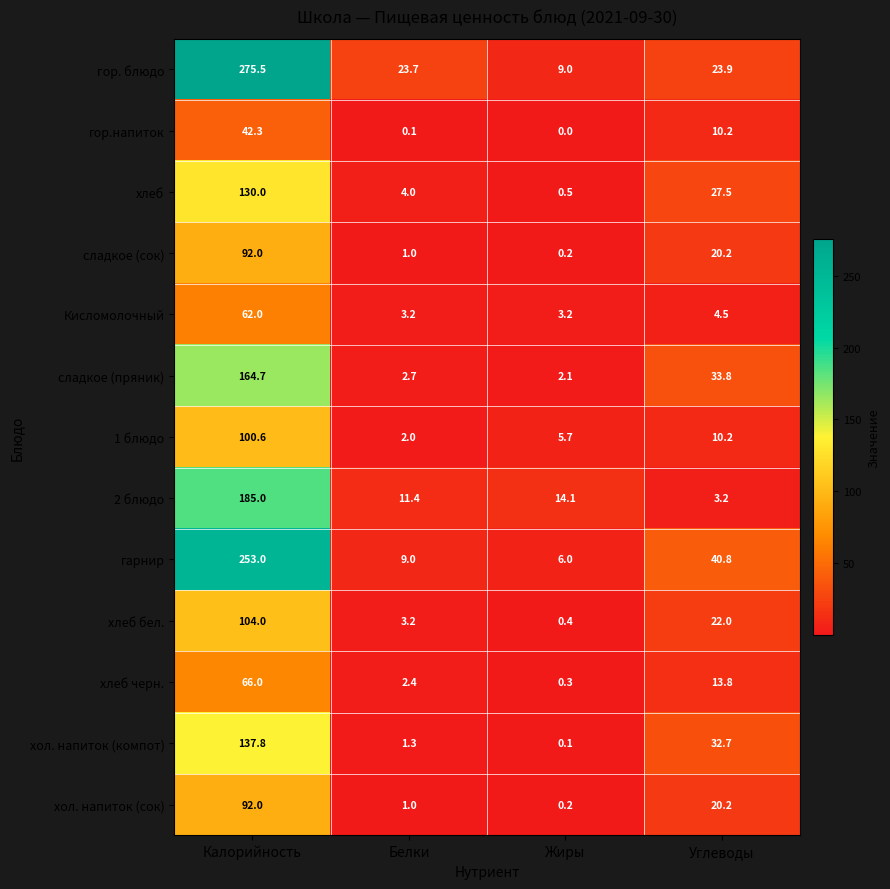

What is the average value of the сладкое (сок) series?

28.4